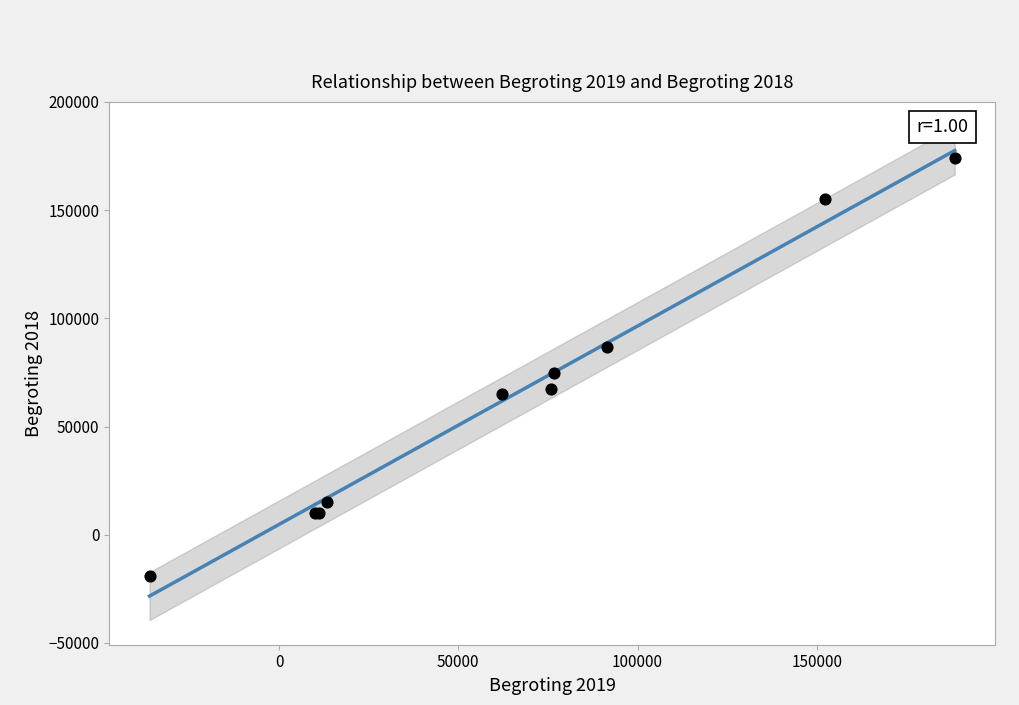

What Y value in the scatter plot is closest to 77562?

74675